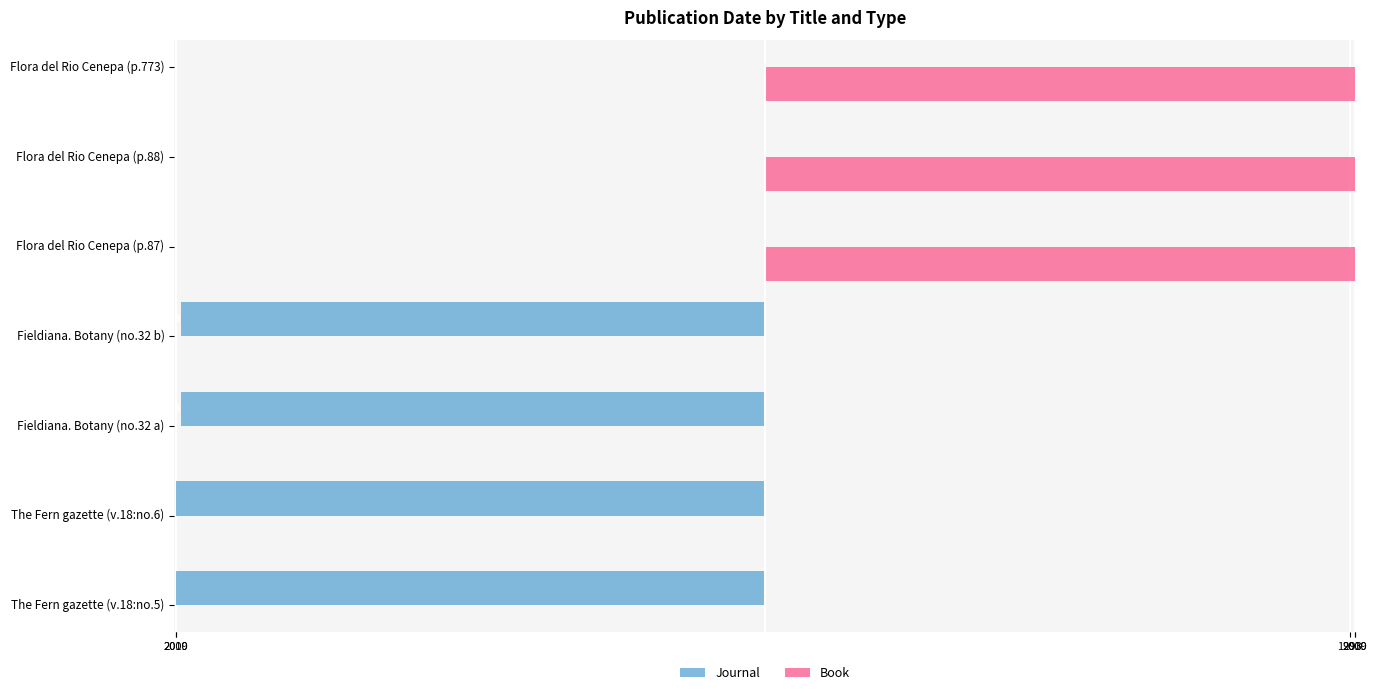

Is it true that the value at The Fern gazette (v.18:no.6) is -727?

False